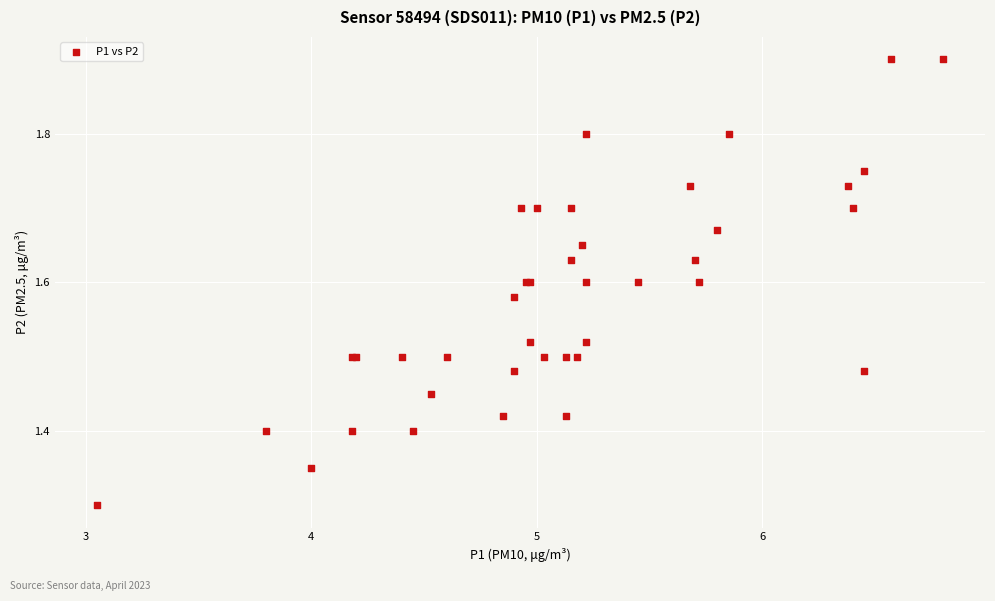

What Y value in the scatter plot is closest to 1?

1.3